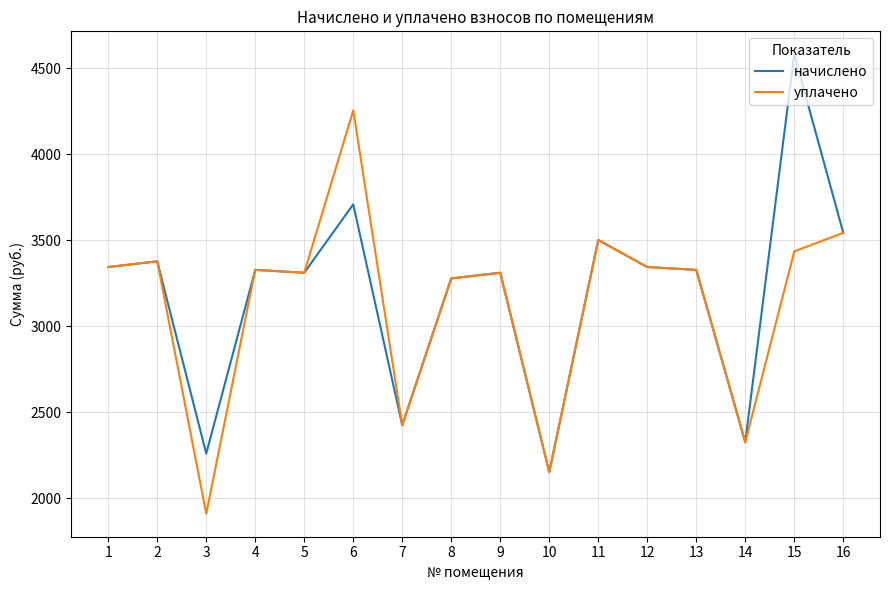

The value of начислено at 1 is 5845.8. True or false?

False